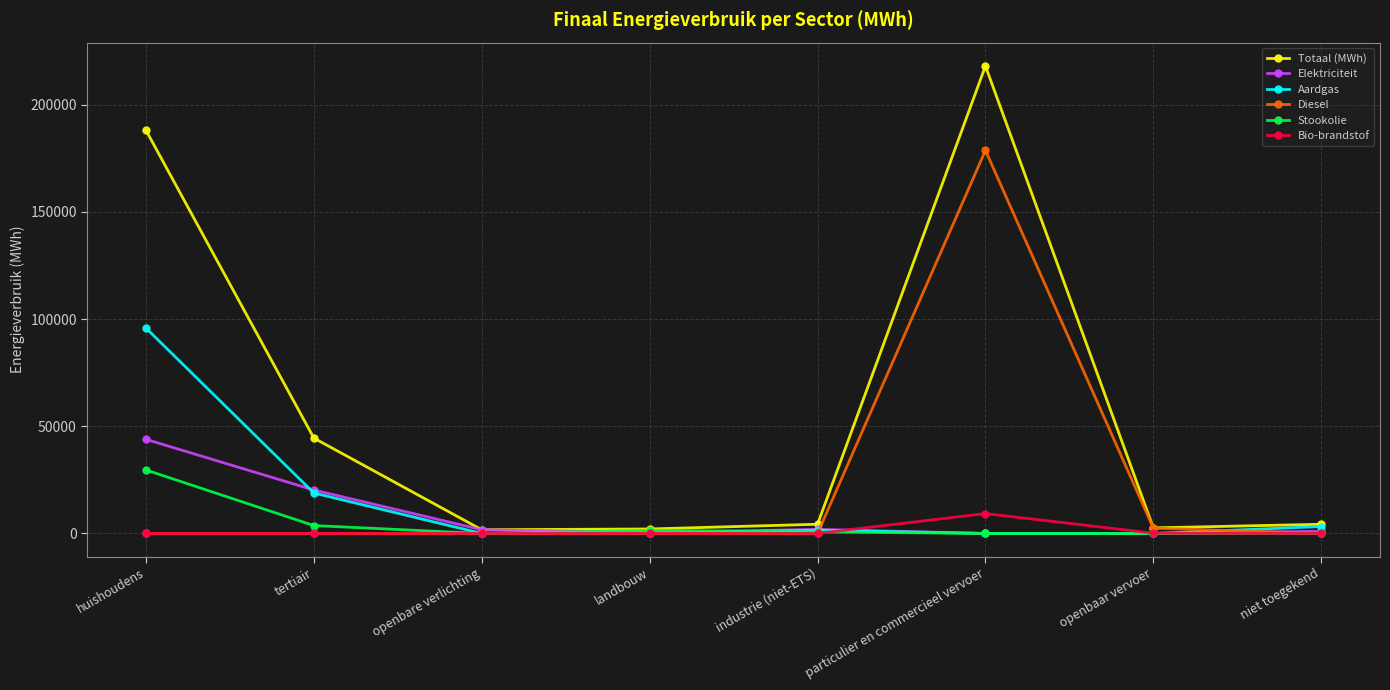

The value of Aardgas at huishoudens is 146125.8. True or false?

False